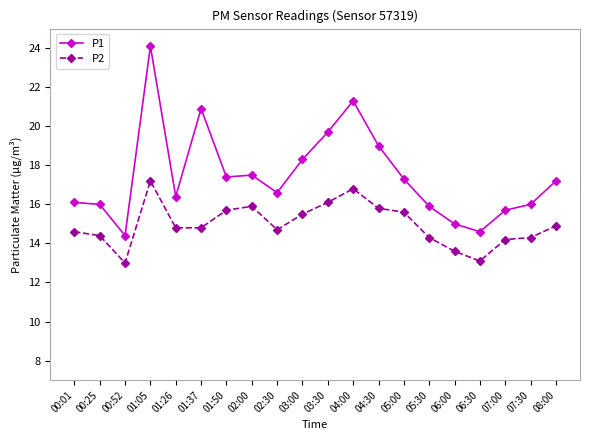

True or false: P1 has a value of 14.6 at 06:30.

True